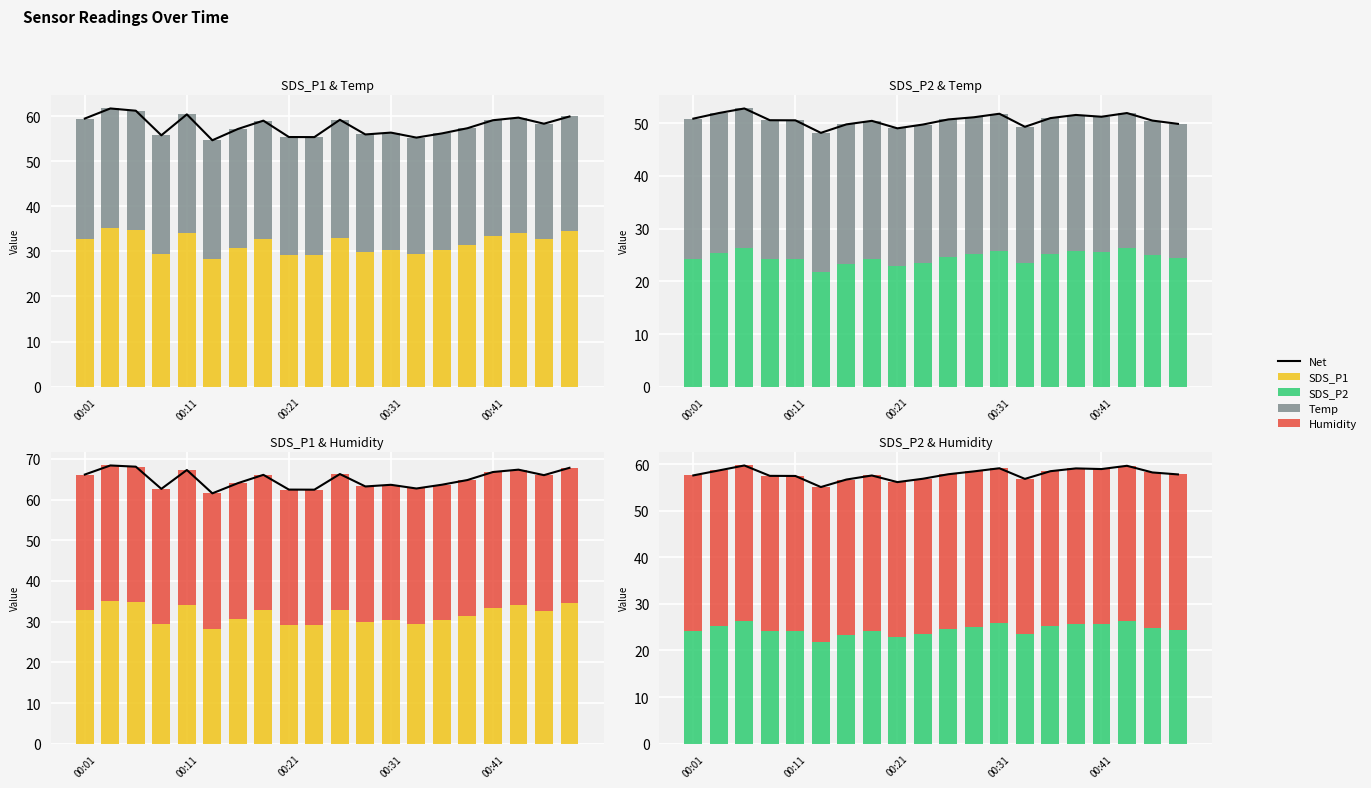

What is the label of the 1st bar from the left?

00:01